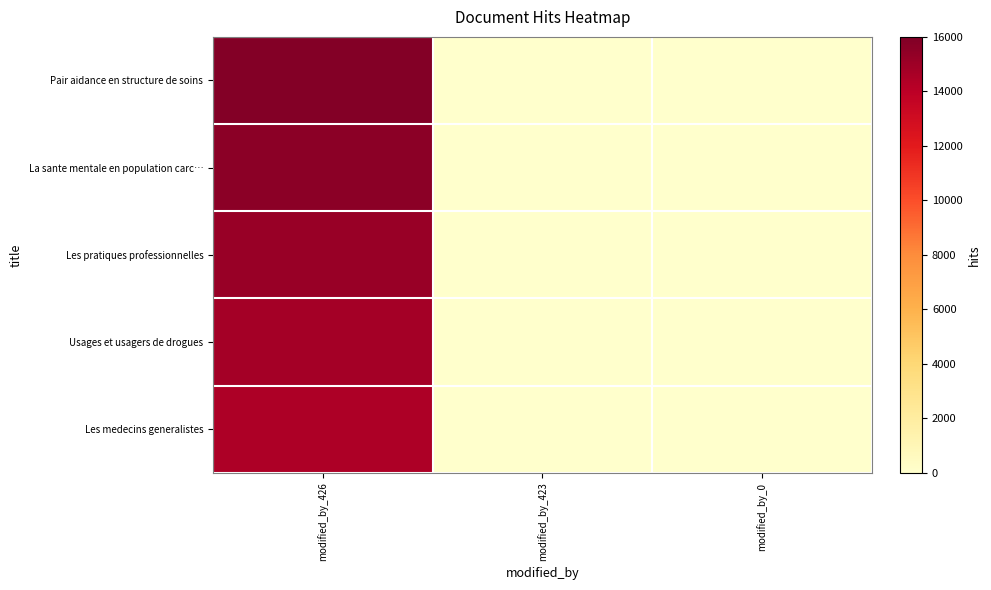

Rank the series at modified_by_426 from highest to lowest value.

Pair aidance en structure de soins, La sante mentale en population carc…, Les pratiques professionnelles, Usages et usagers de drogues, Les medecins generalistes